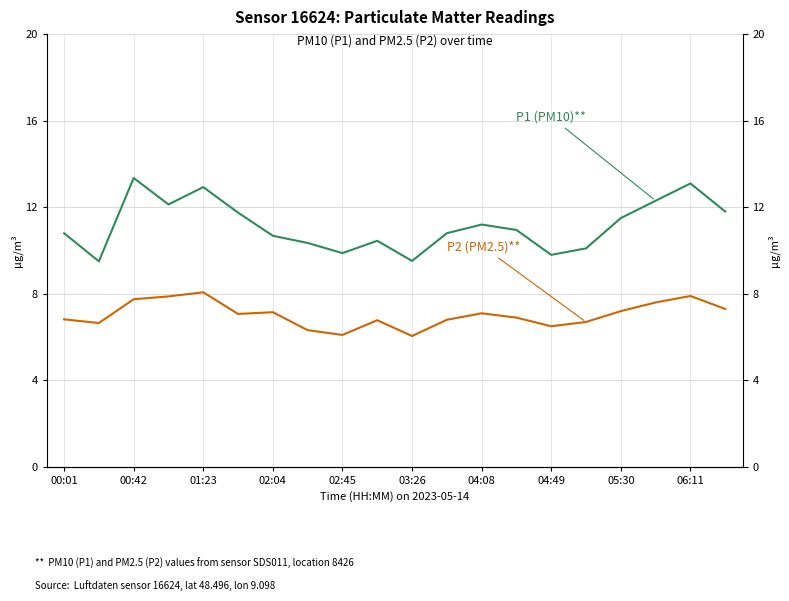

What is the smallest value displayed?

6.0